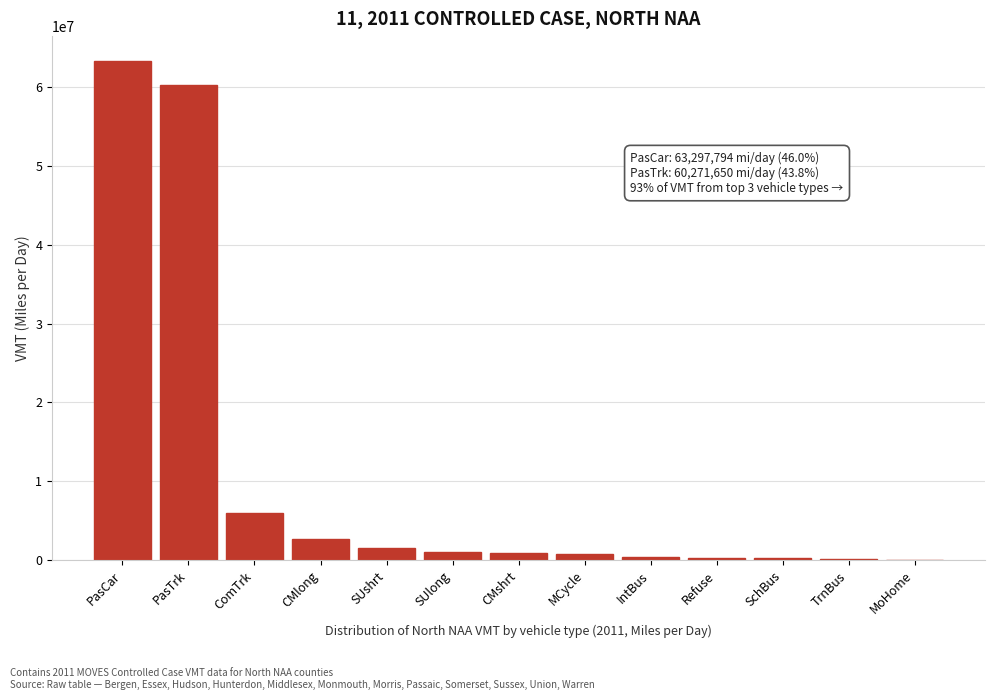

Which category has the highest value across all series?

PasCar